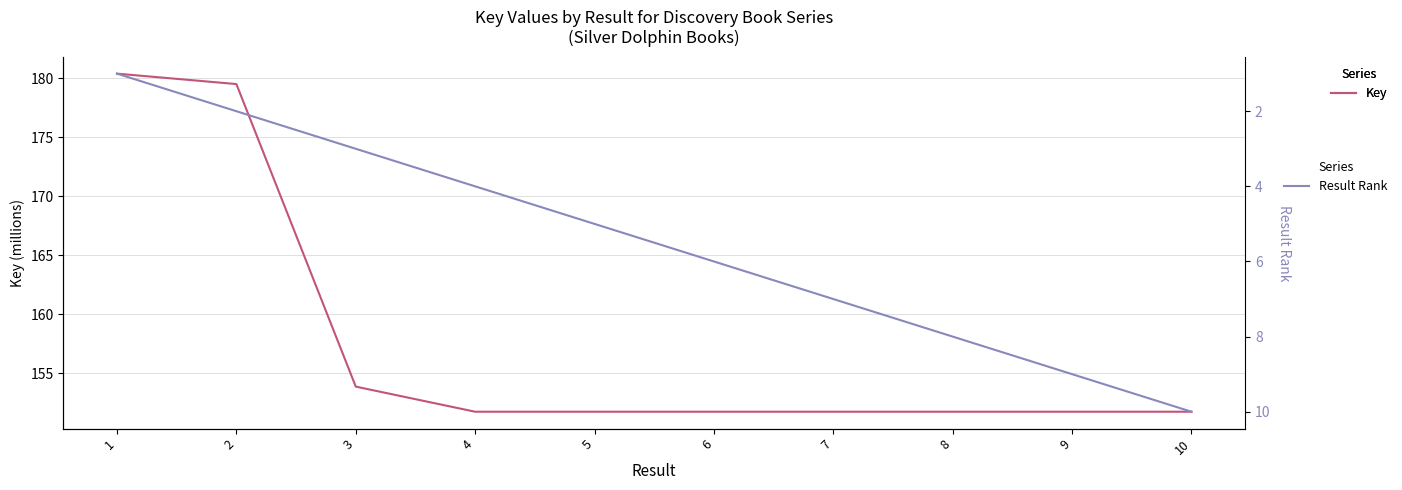

What is the maximum value for Key?

180.4